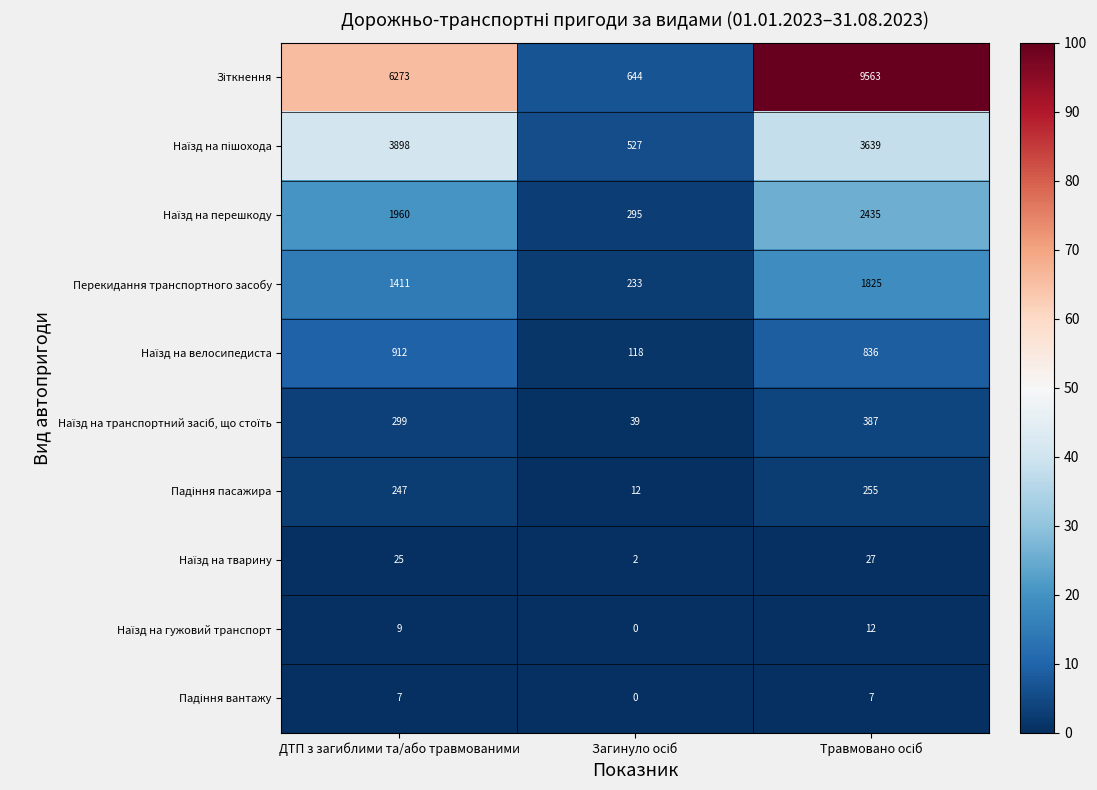

What is the greatest value displayed?

9563